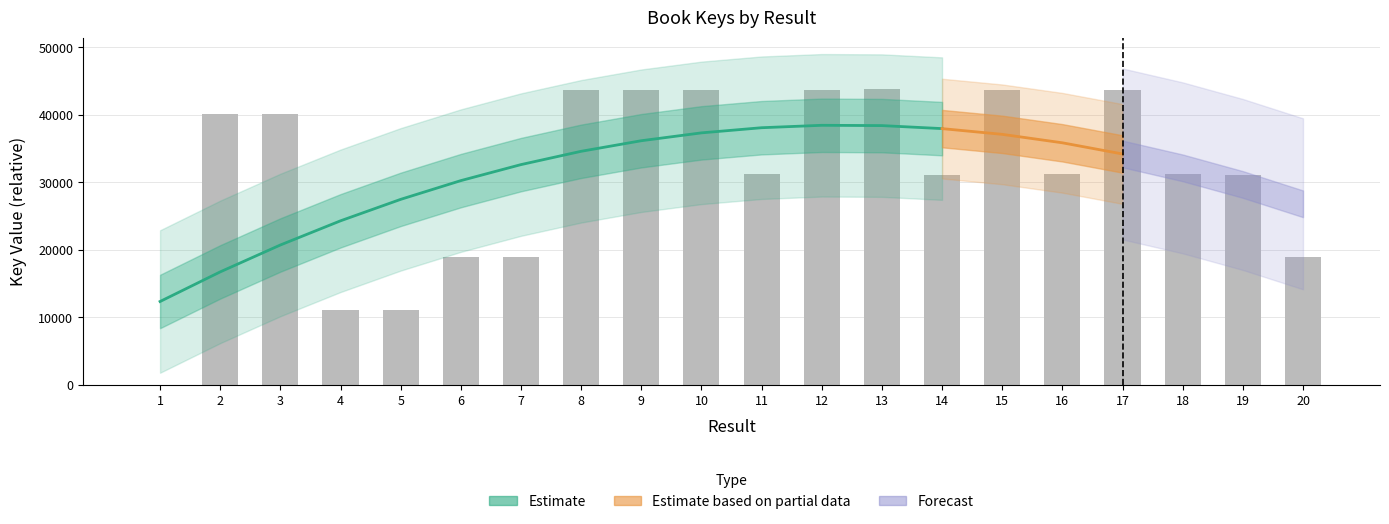

Are the bars horizontal?

No